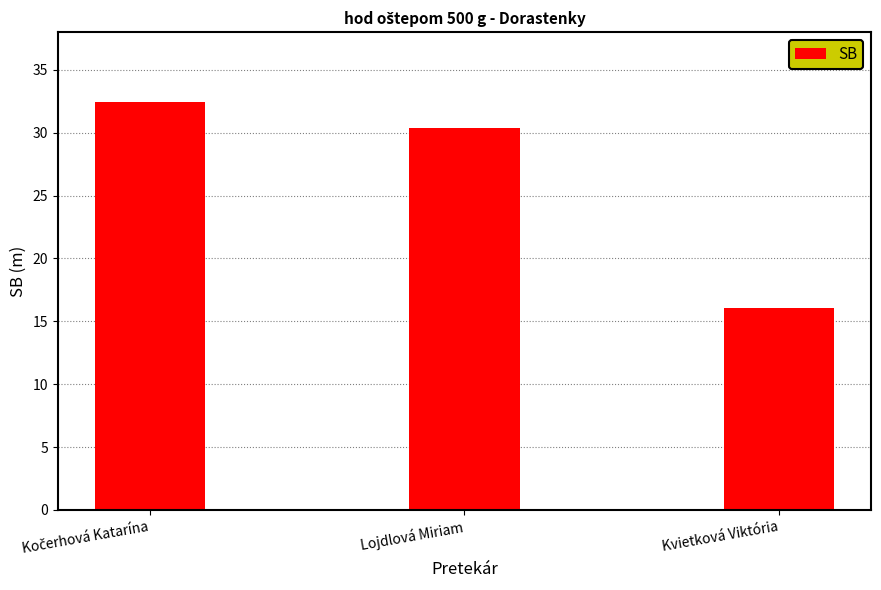

True or false: the data shows 16.1 at Kvietková Viktória.

True